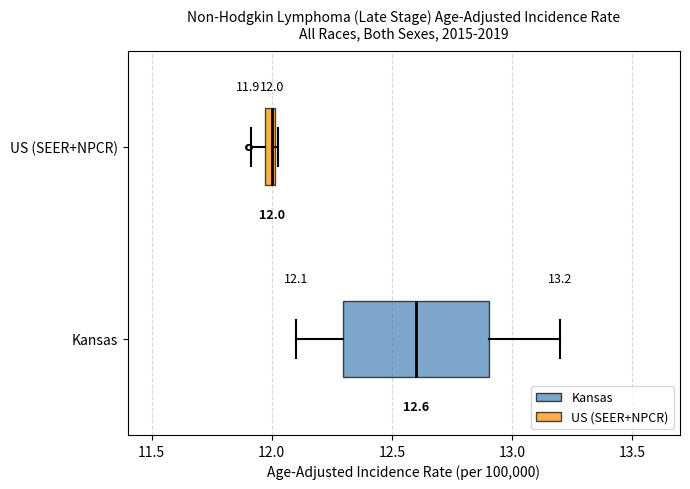

Which box is the widest, from its left edge to its right edge?

Kansas